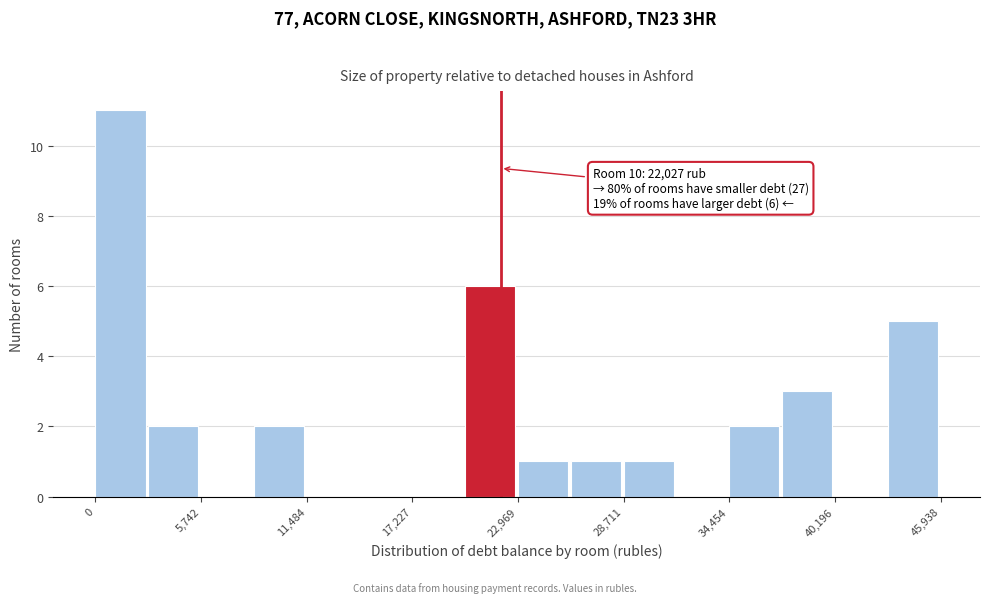

Around what value on the x-axis is the tallest bar? Give the approximate position of its centre, as read against the axis.

1000